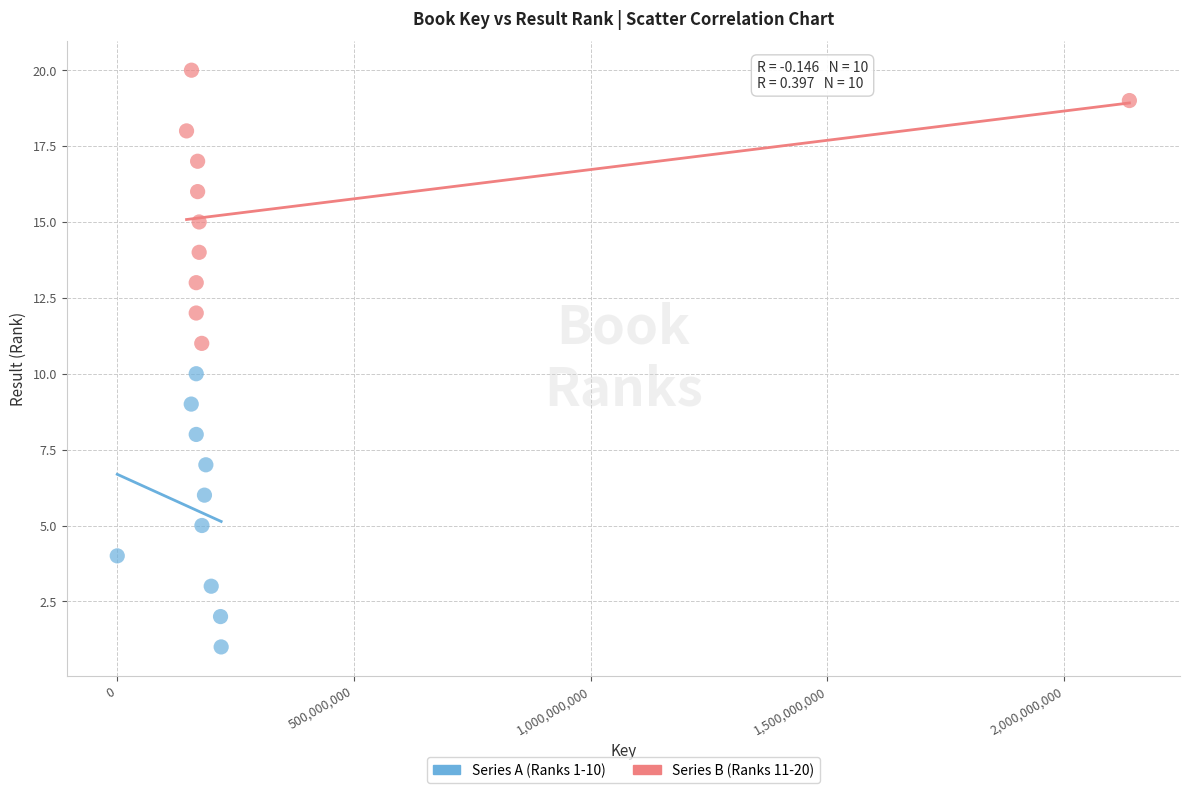

Which series reaches the maximum Y coordinate?

Series B (Ranks 11-20)